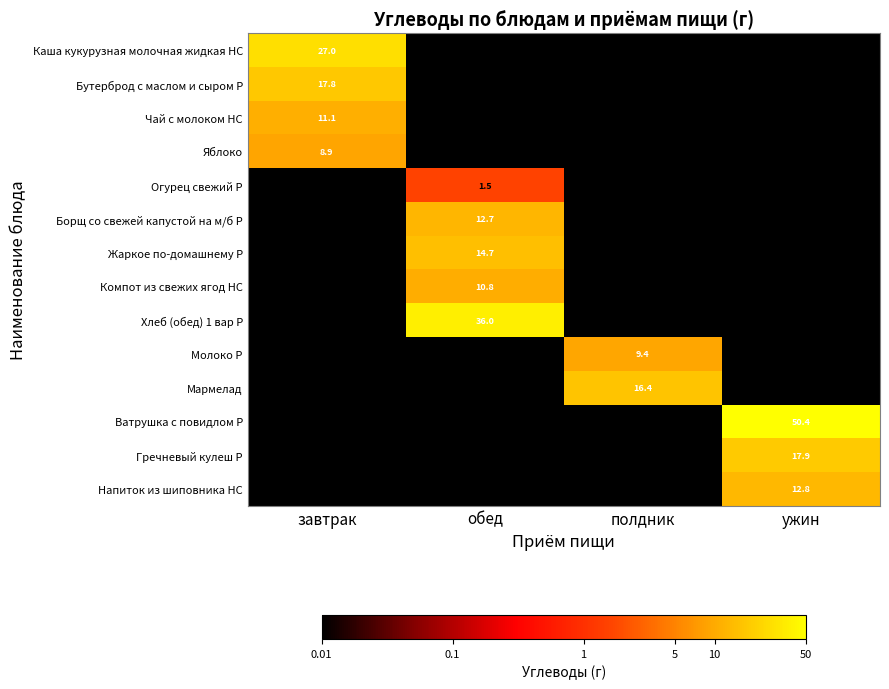

Is it true that Яблоко equals 8.9 at завтрак?

True